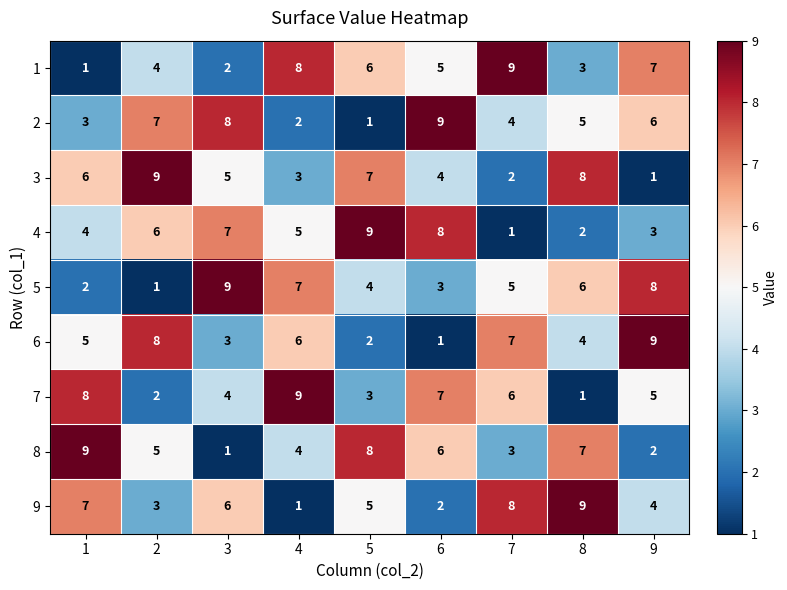

What is the spread (max minus min) of values at 6?

8